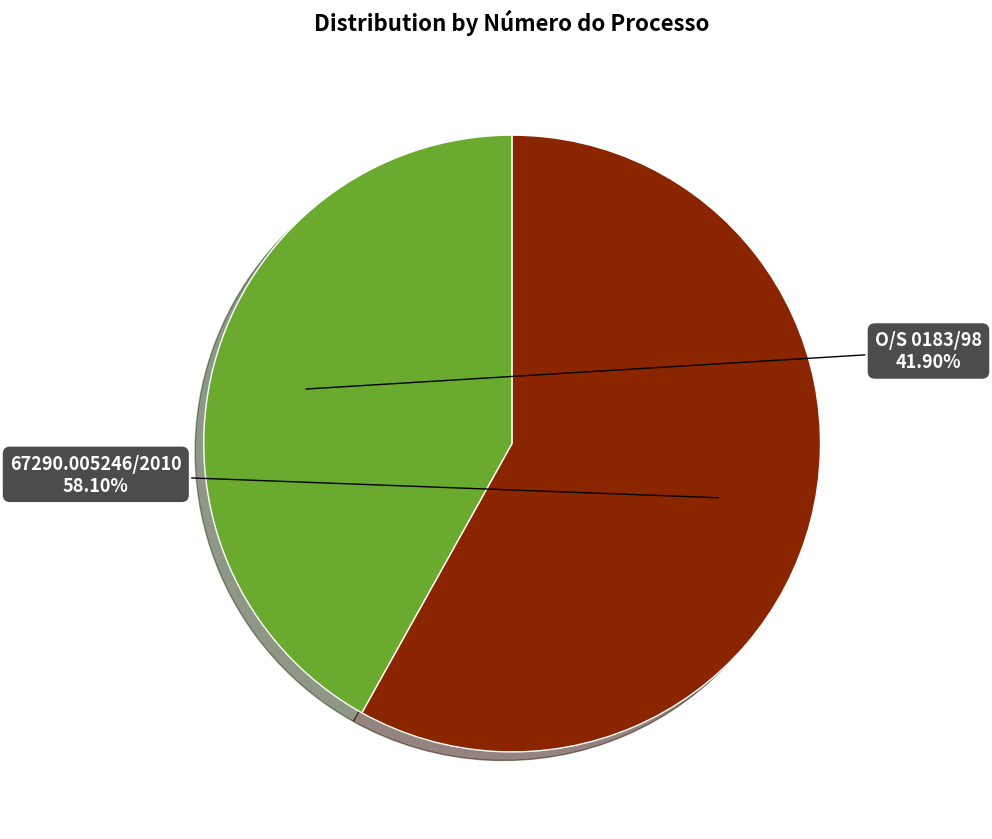

Is there any slice that represents more than half of the pie?

Yes